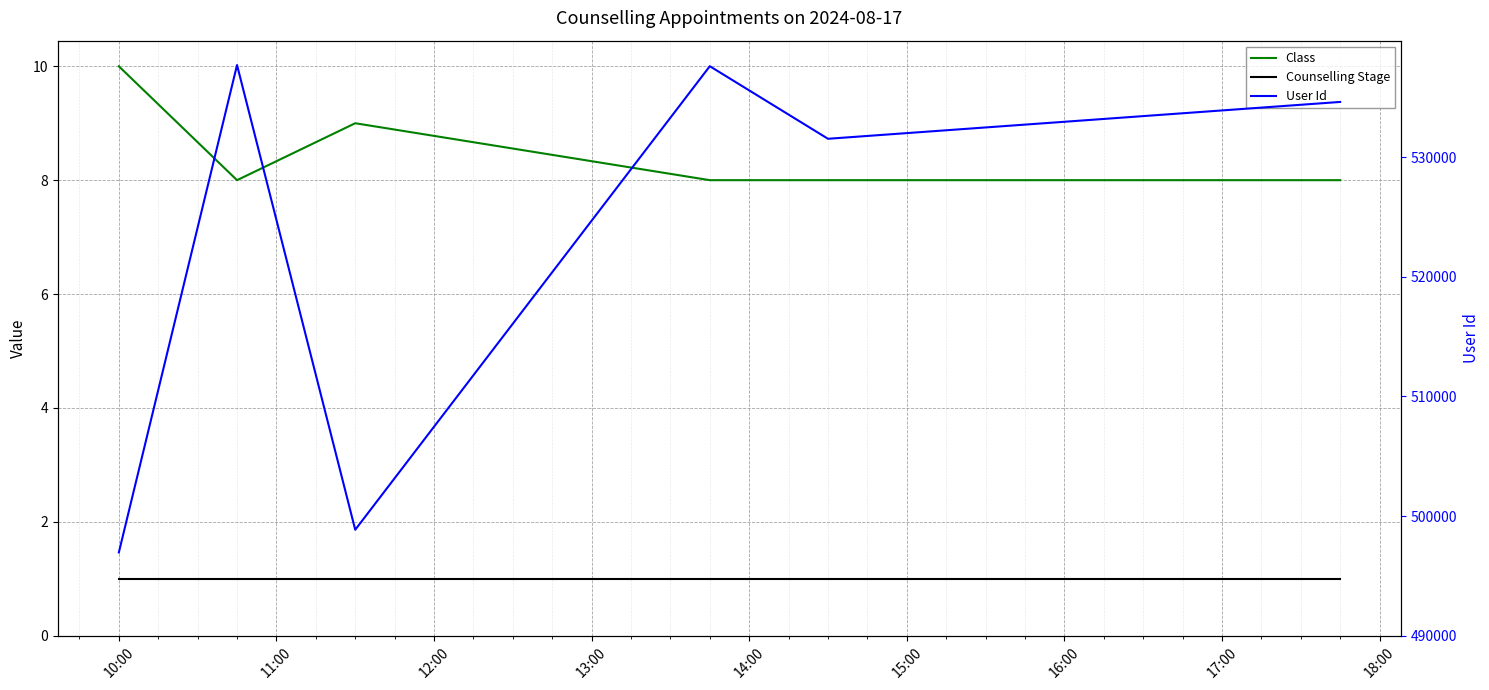

In Class, how many points are lower than both neighbors (excluding endpoints)?

1